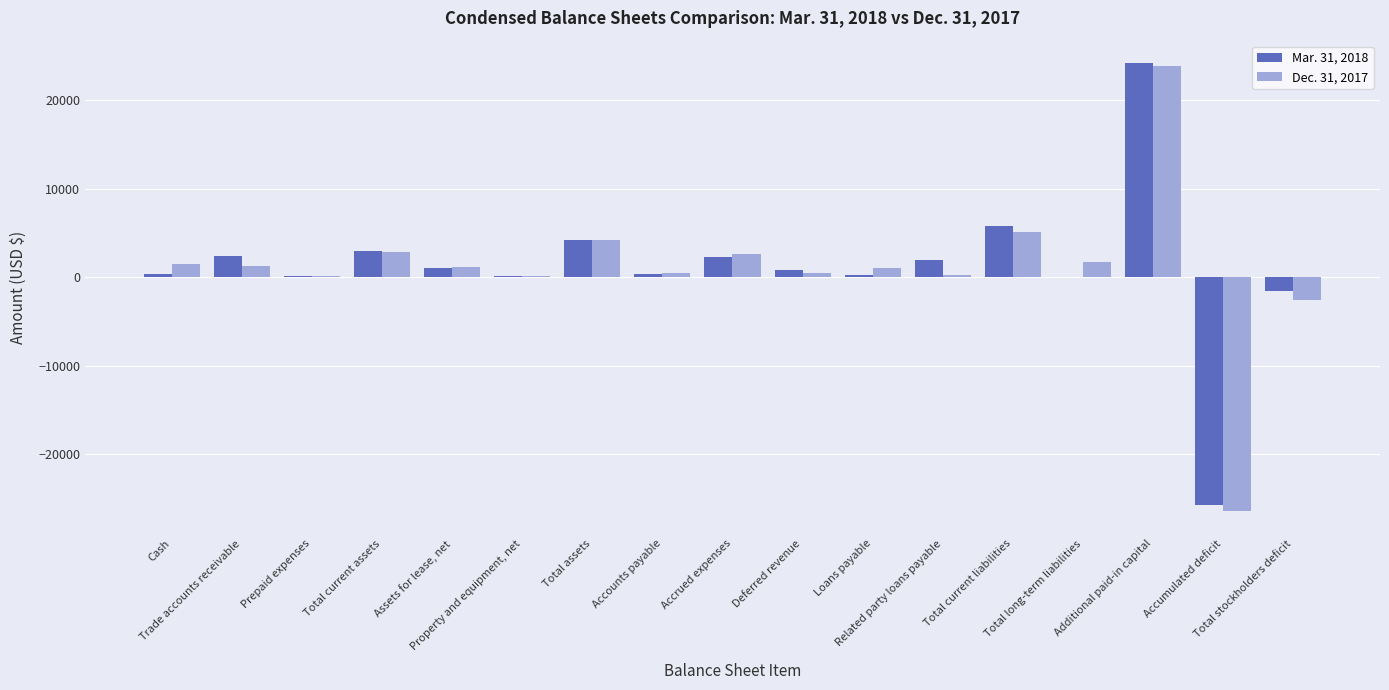

Reading left to right, transcribe all the data shown in this chart.

Mar. 31, 2018: 419	2377	204	3000	1039	203	4257	341	2284	800	298	1948	5752	29	24211	-25741	-1524
Dec. 31, 2017: 1457	1315	111	2883	1147	193	4238	488	2670	531	1018	237	5140	1681	23843	-26432	-2583